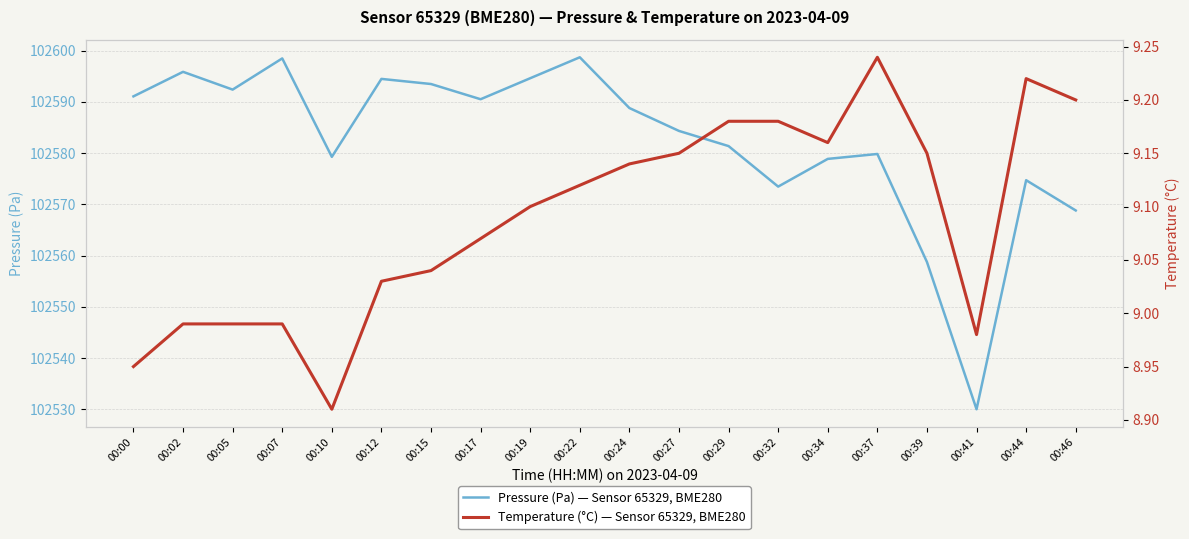

List the series in order of their peak value, highest first.

pressure, temperature